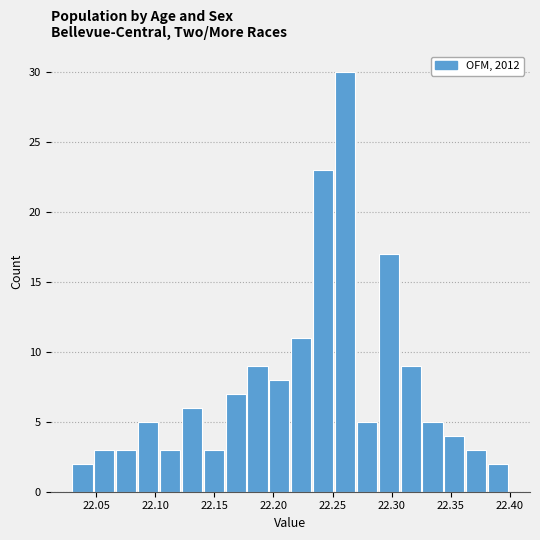

Read against the x-axis, roughly where is the centre of the tallest bar?

22.260